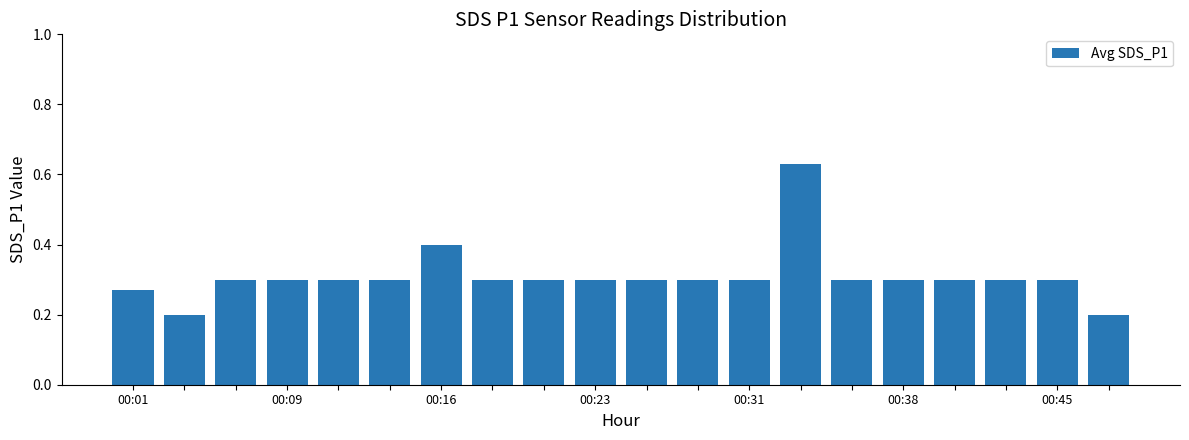

What is the value of the 20th bar from the left?

0.2